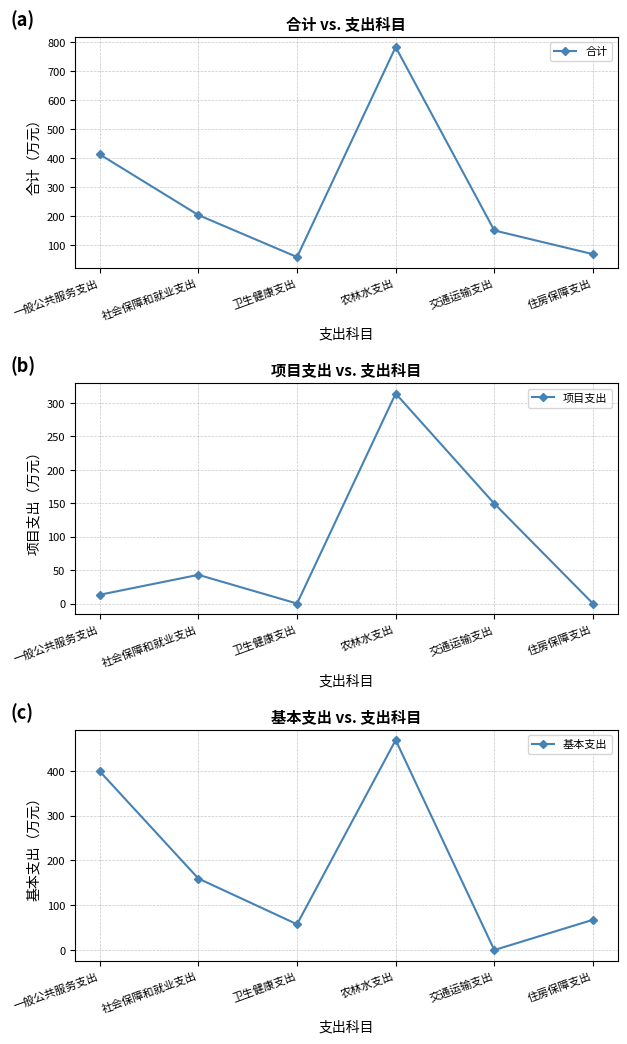

Reading right to left, extract all data points from this chart.

合计: 住房保障支出=67.5	交通运输支出=149.3	农林水支出=782.3	卫生健康支出=57.5	社会保障和就业支出=202.4	一般公共服务支出=411.8
项目支出: 住房保障支出=0.0	交通运输支出=149.3	农林水支出=313.8	卫生健康支出=0.0	社会保障和就业支出=42.9	一般公共服务支出=13.1
基本支出: 住房保障支出=67.5	交通运输支出=0.0	农林水支出=468.5	卫生健康支出=57.5	社会保障和就业支出=159.5	一般公共服务支出=398.7